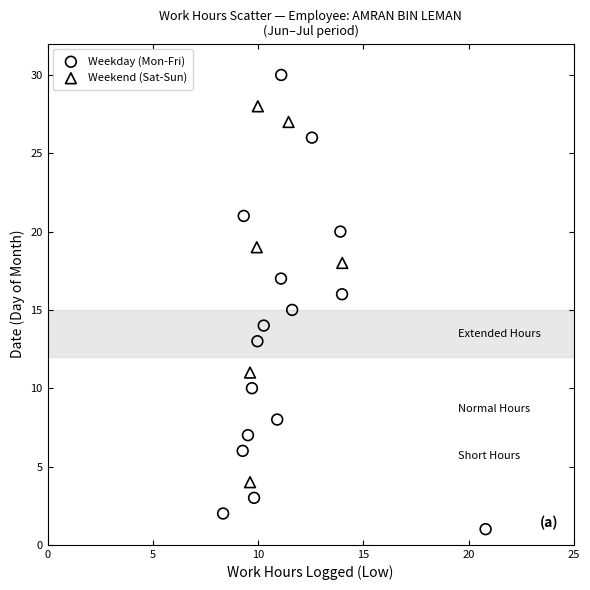

What are all the series names shown in the legend?

Weekday (Mon-Fri), Weekend (Sat-Sun)